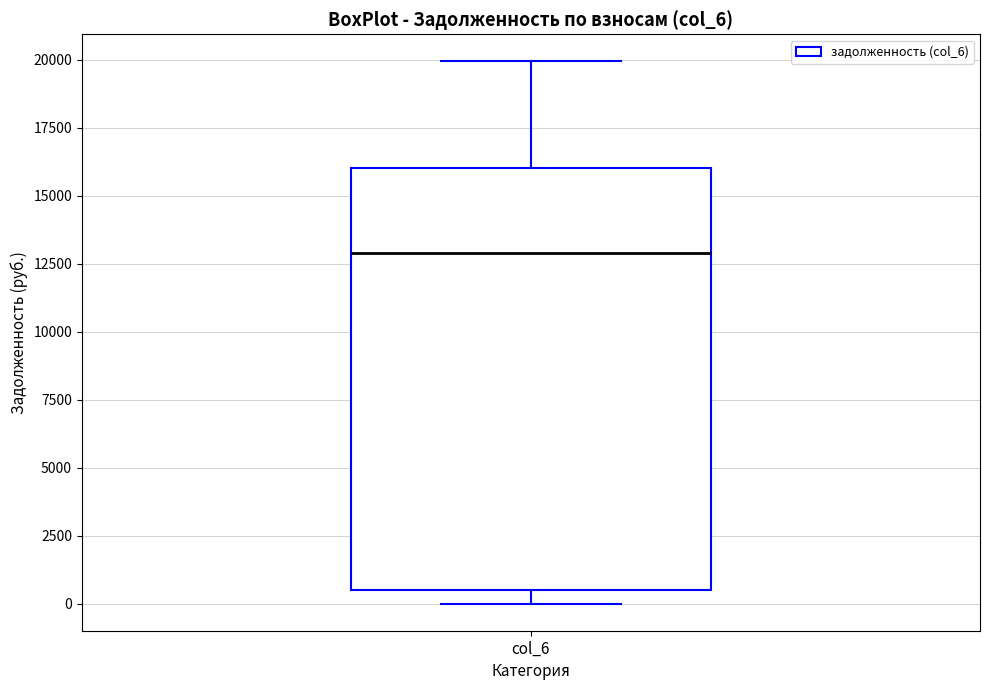

Read this box plot against the y-axis: the position of the median line, the range covered by the box, and the ends of both whiskers. The values are not printed on the chart, so give them approximately, as read against the axis.

median 13000, box 500 to 16000, whiskers 0 to 20000